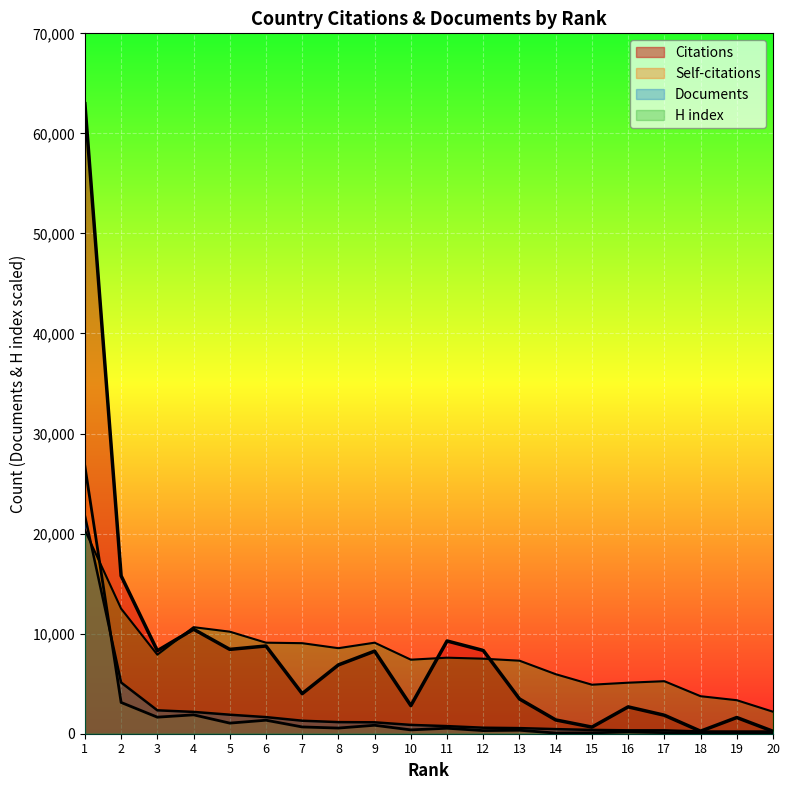

The value of Self-citations at 20 is 29. True or false?

True